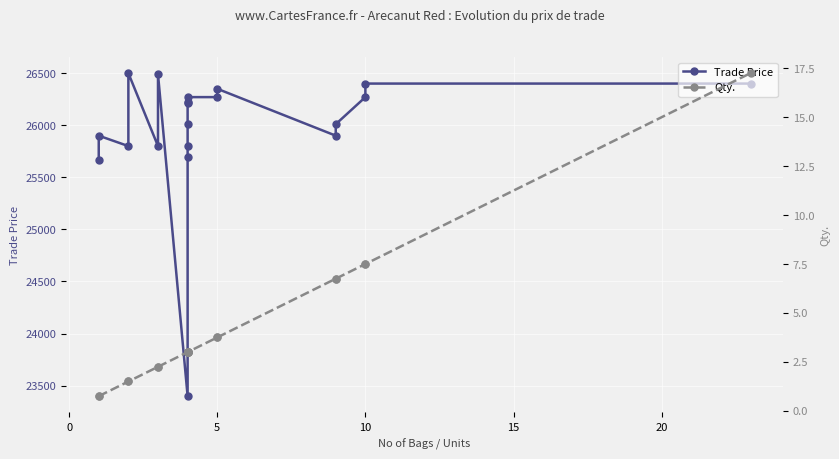

The value of Trade Price at 20 is 45428.3. True or false?

False